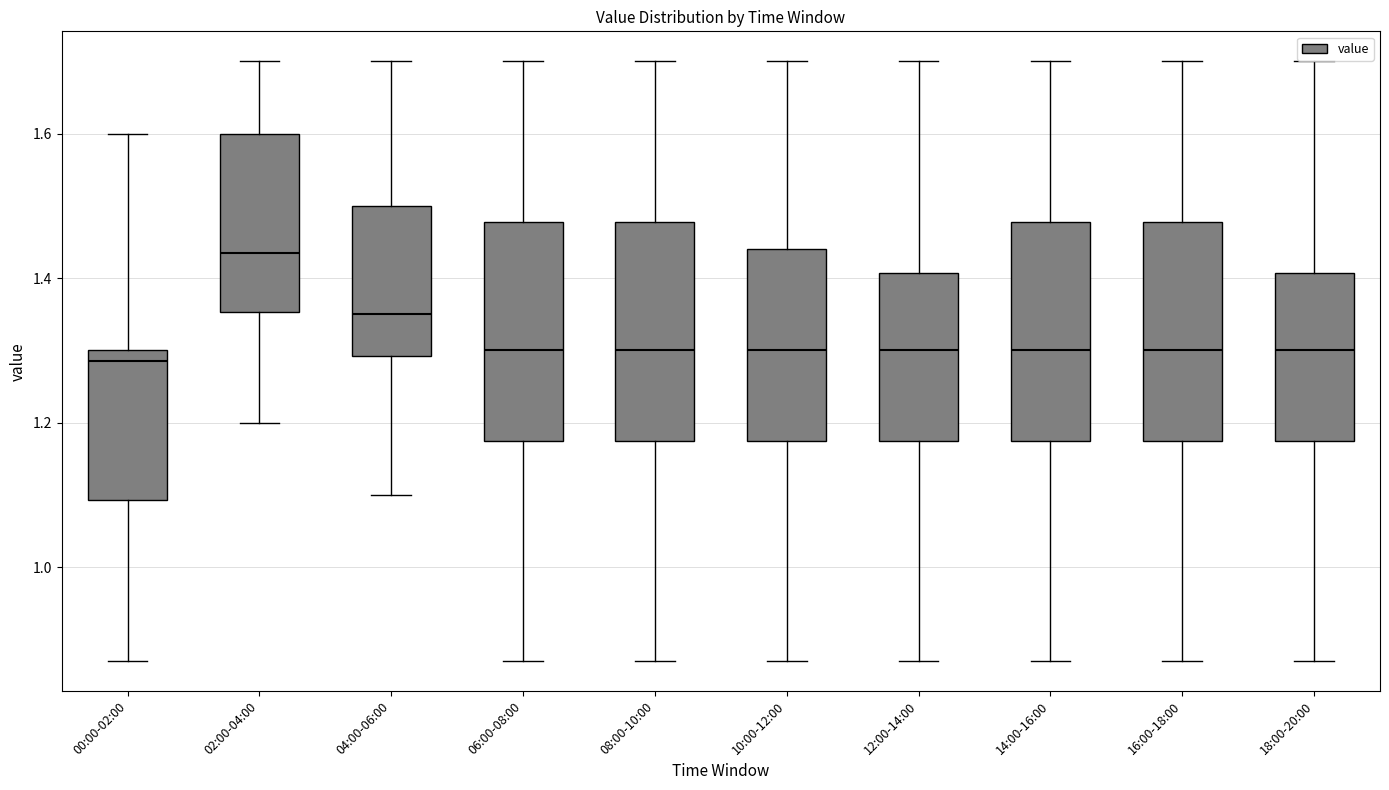

Reading left to right, transcribe this box plot: for each box, give where its median line is, the range the box spans, and where its two whiskers end, as read against the y-axis. The values are not printed on the chart, so give them approximately, as read against the axis.

00:00-02:00: median 1.28, box 1.10 to 1.30, whiskers 0.88 to 1.60
02:00-04:00: median 1.44, box 1.36 to 1.60, whiskers 1.20 to 1.70
04:00-06:00: median 1.36, box 1.30 to 1.50, whiskers 1.10 to 1.70
06:00-08:00: median 1.30, box 1.18 to 1.48, whiskers 0.88 to 1.70
08:00-10:00: median 1.30, box 1.18 to 1.48, whiskers 0.88 to 1.70
10:00-12:00: median 1.30, box 1.18 to 1.44, whiskers 0.88 to 1.70
12:00-14:00: median 1.30, box 1.18 to 1.40, whiskers 0.88 to 1.70
14:00-16:00: median 1.30, box 1.18 to 1.48, whiskers 0.88 to 1.70
16:00-18:00: median 1.30, box 1.18 to 1.48, whiskers 0.88 to 1.70
18:00-20:00: median 1.30, box 1.18 to 1.40, whiskers 0.88 to 1.70